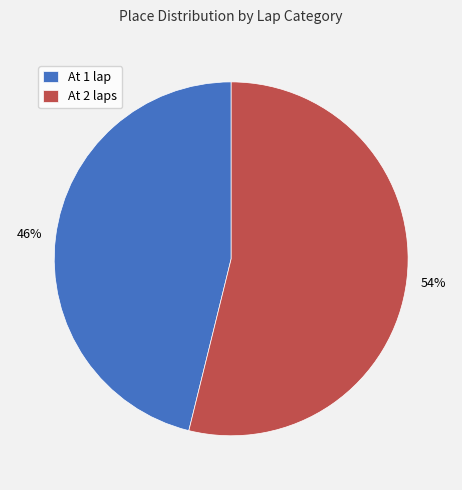

Which slice is the smallest?

At 1 lap